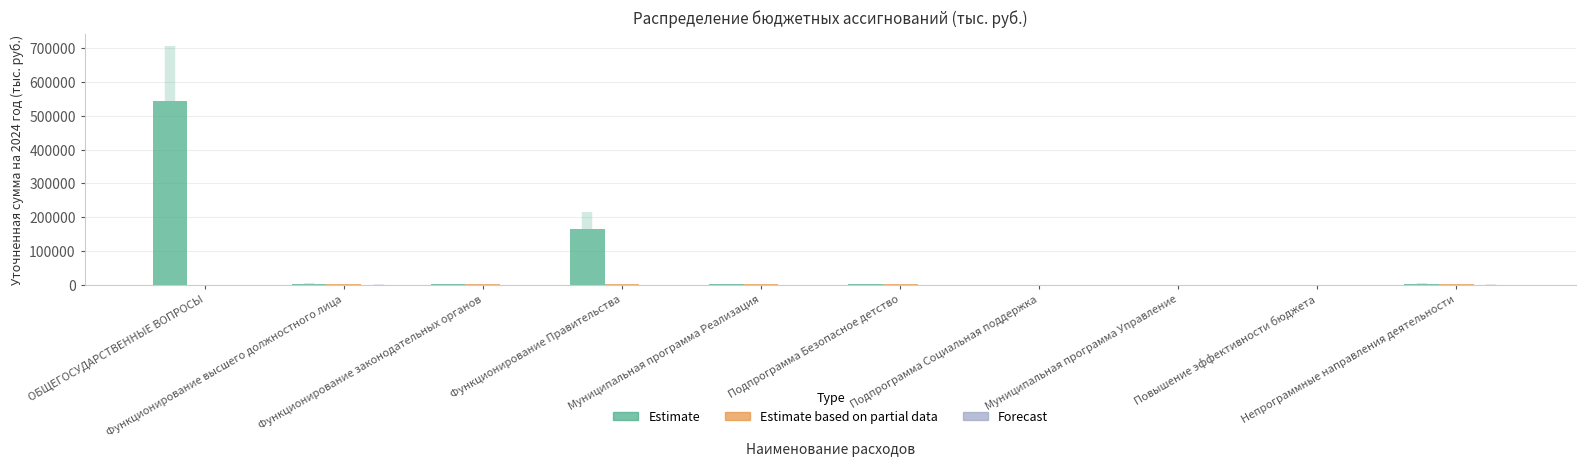

Between ОБЩЕГОСУДАРСТВЕННЫЕ ВОПРОСЫ and Муниципальная программа Реализация, which series saw the biggest shift?

Estimate